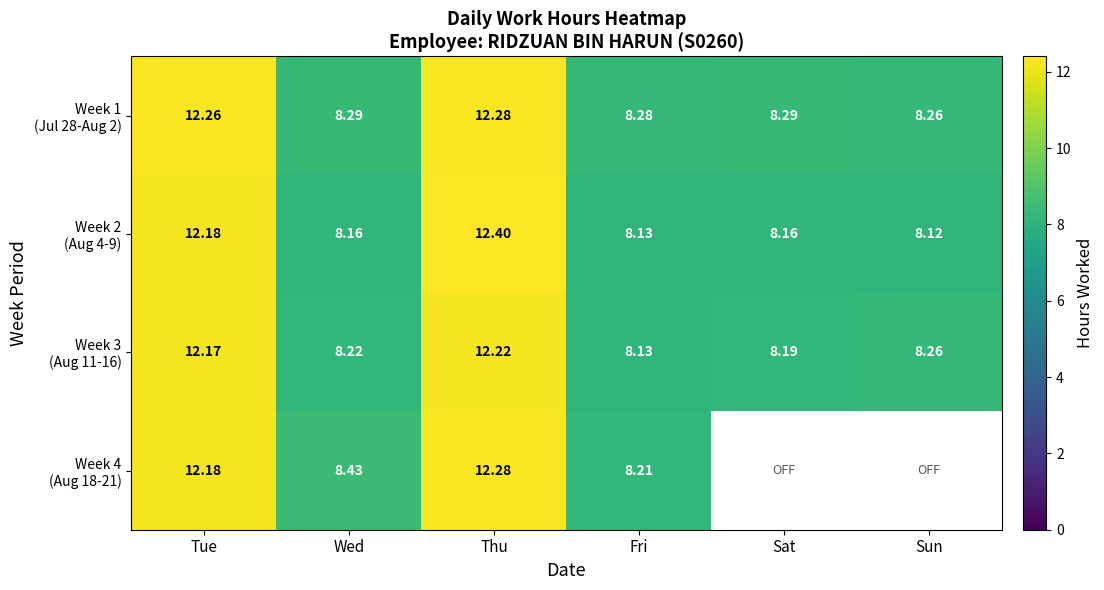

At which category does the chart reach its peak across all series?

Thu